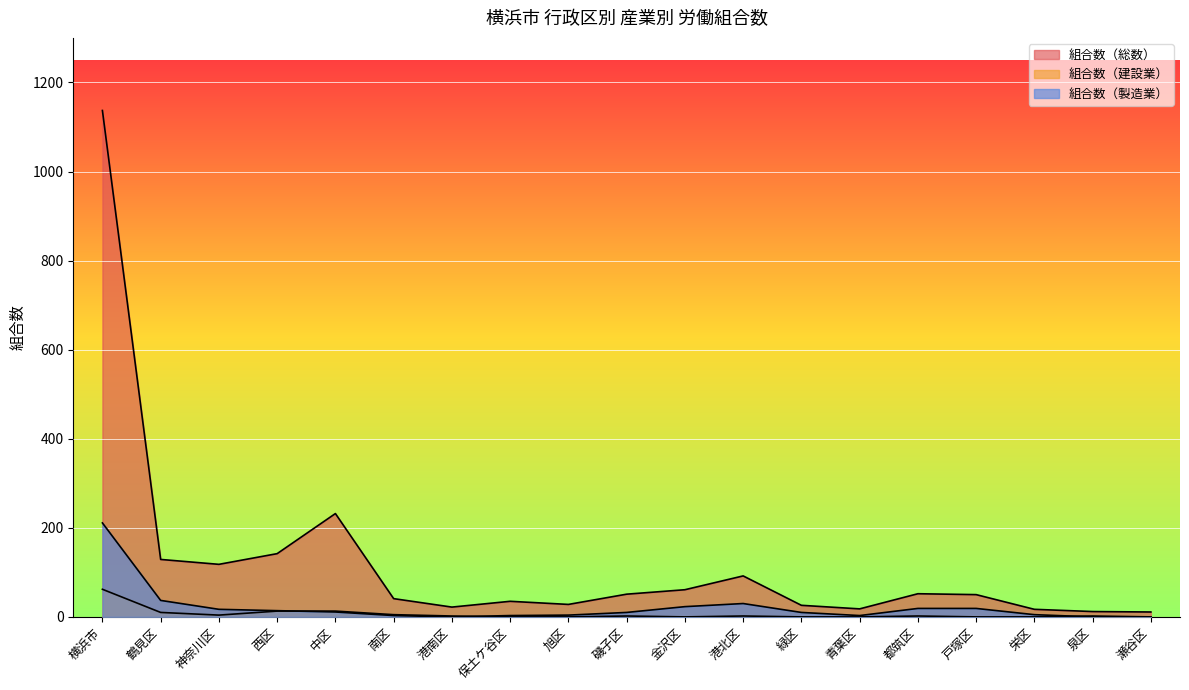

True or false: 組合数（建設業） has a value of 2 at 都筑区.

True